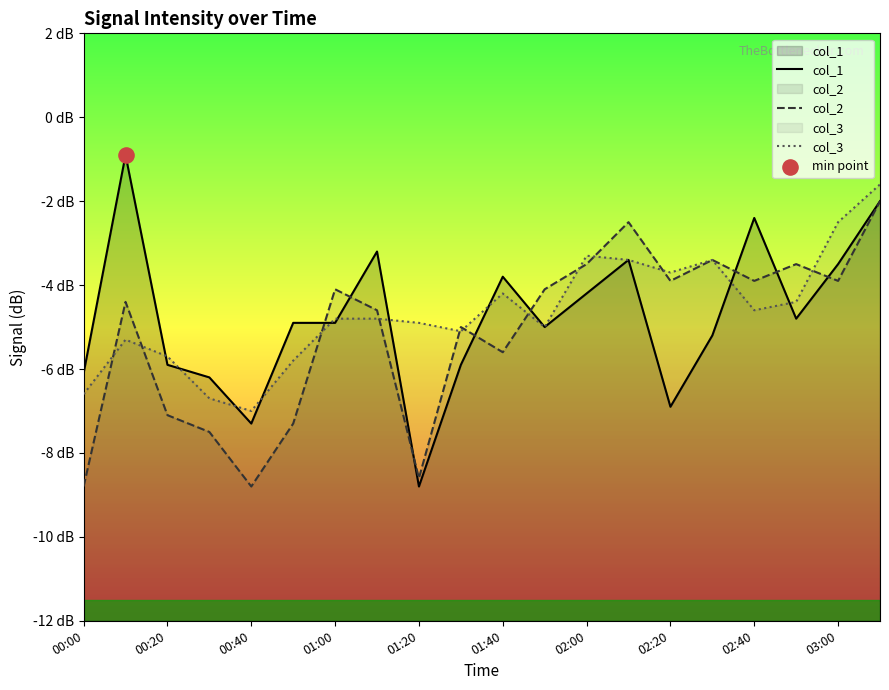

Which series reaches the minimum Y coordinate?

col_1